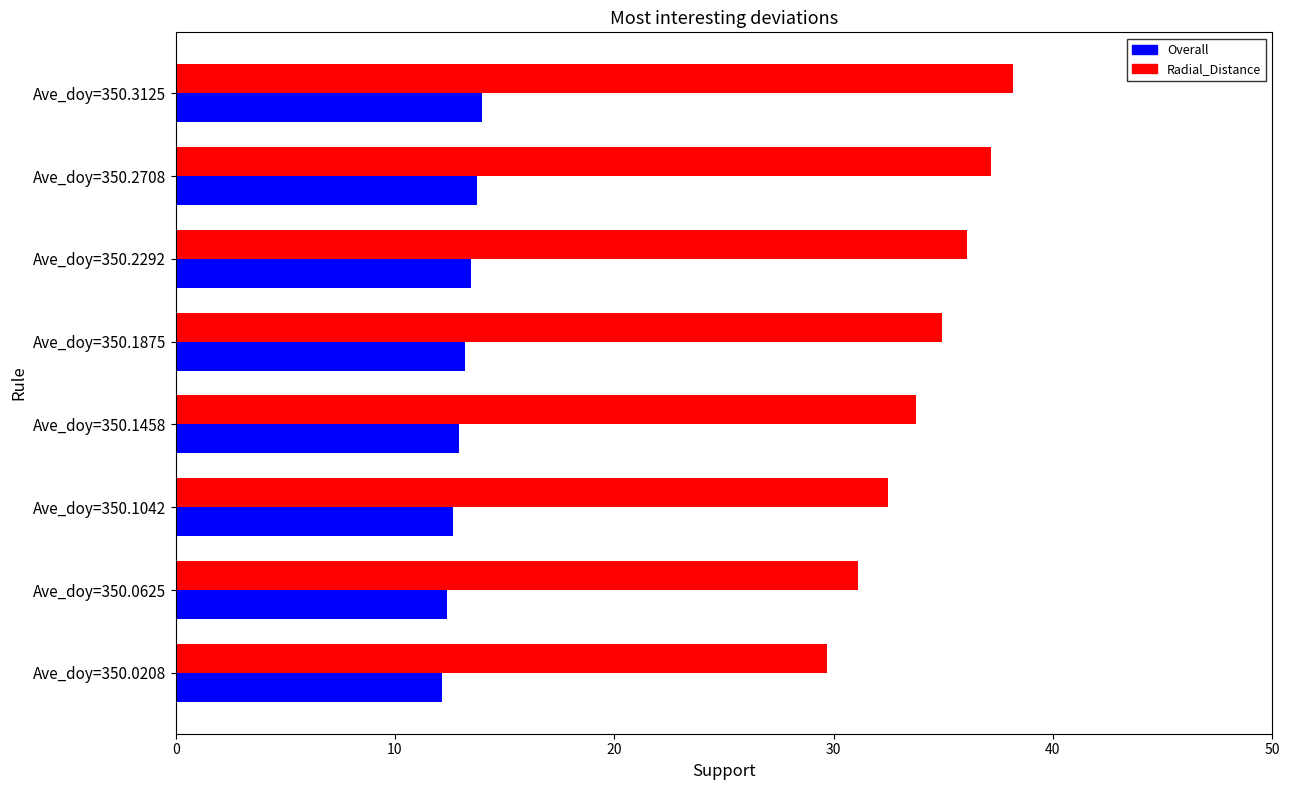

What is the average value of the Overall series?

13.1